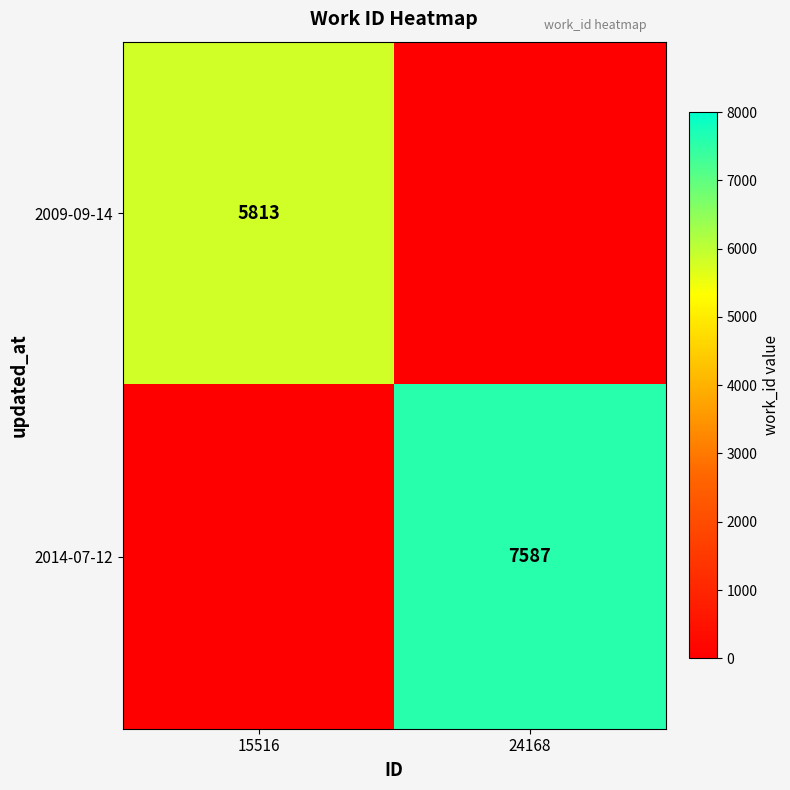

True or false: 2009-09-14 has a value of 2520 at 15516.

False